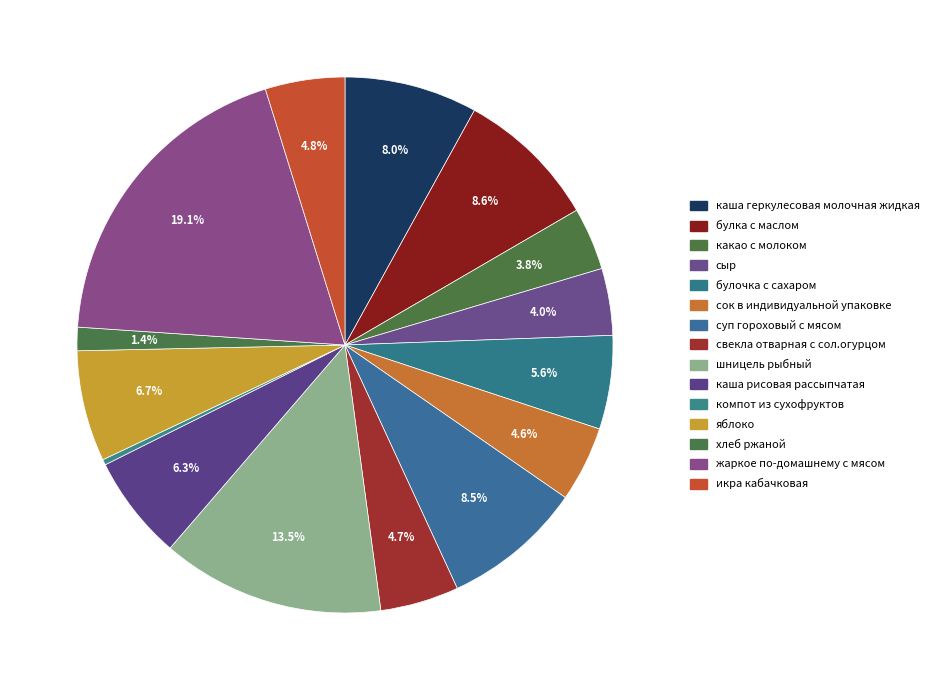

To the nearest percent, what portion does икра кабачковая represent?

5%